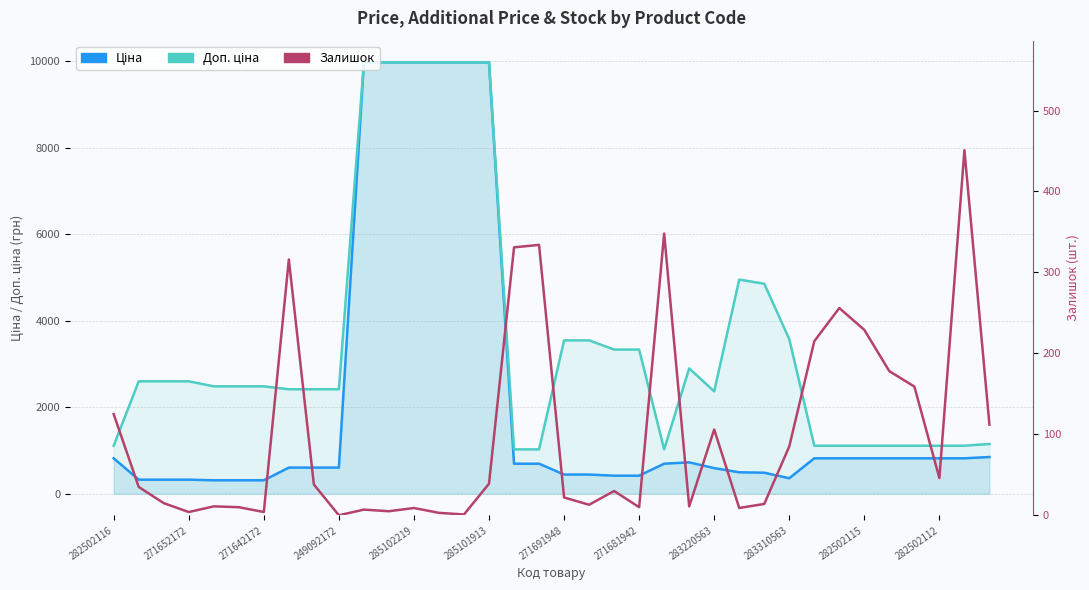

List the series in order of their peak value, lowest first.

Залишок, Ціна, Доп. ціна